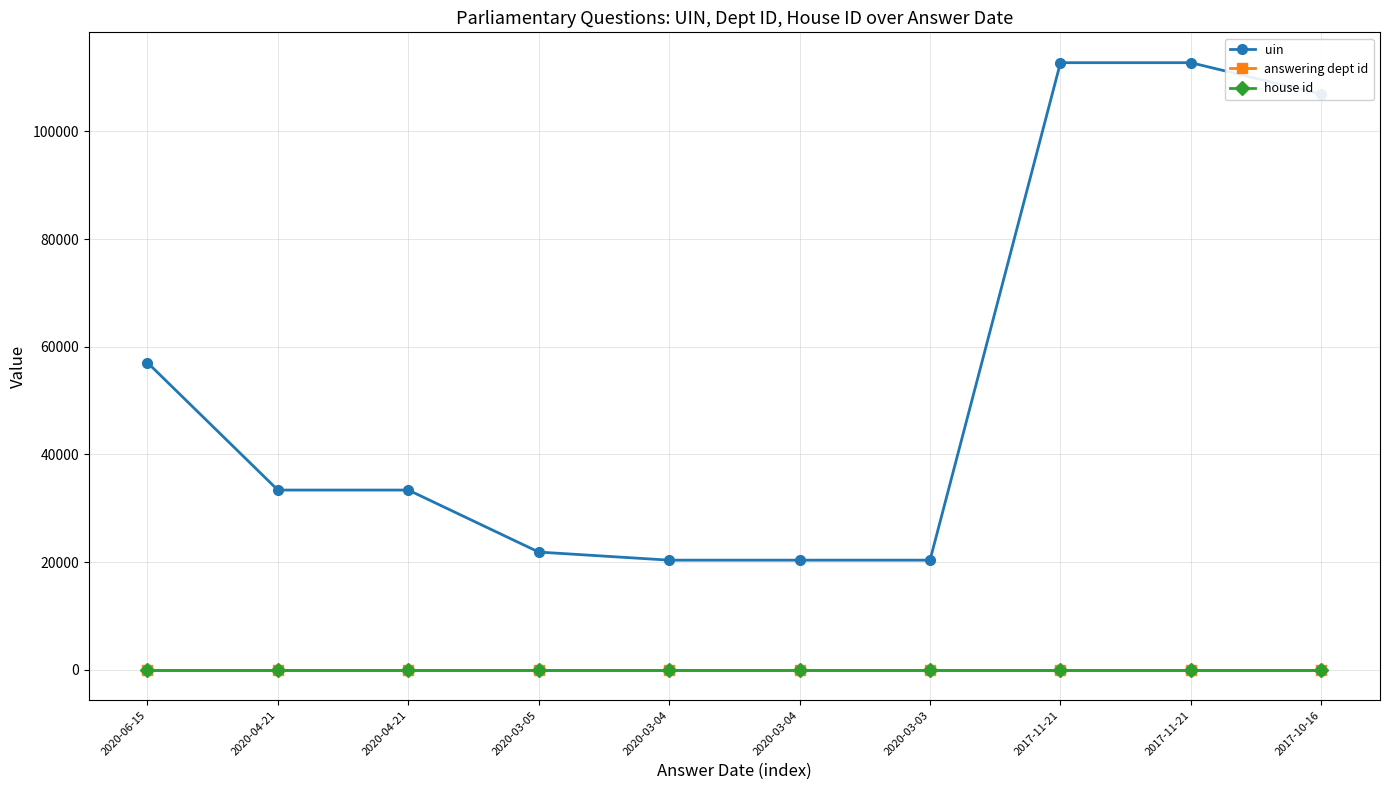

Count the number of categories in the chart.

10